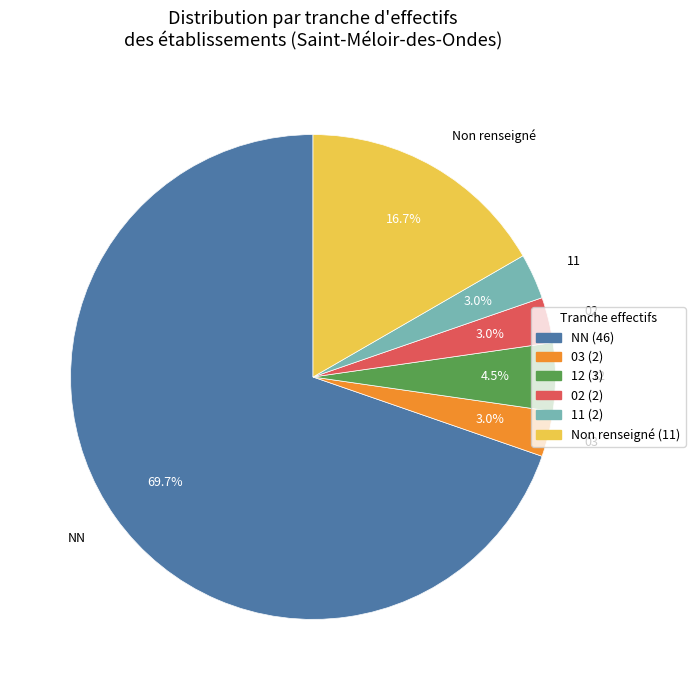

Does 02 represent more than half of the total?

No